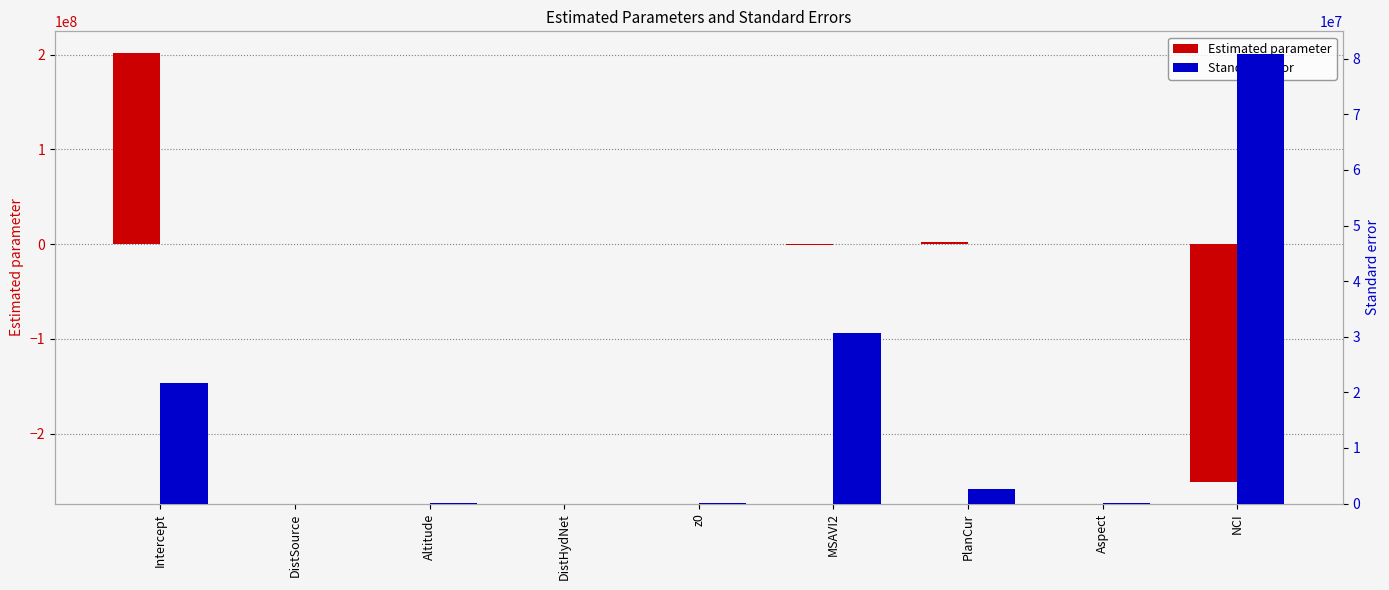

What is the lowest value of the Estimated parameter series?

-251000000.0